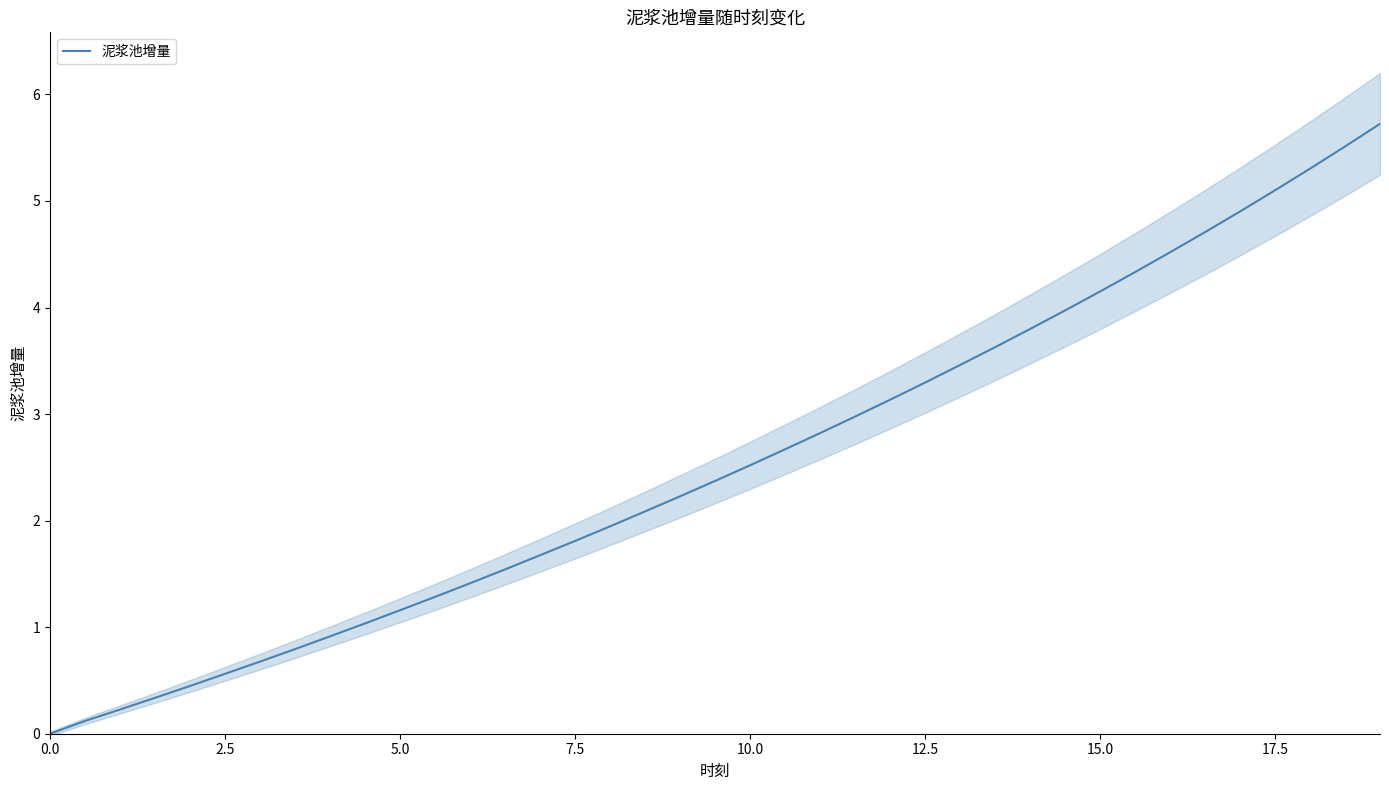

What is the highest value of the 泥浆池增量 series?

5.7